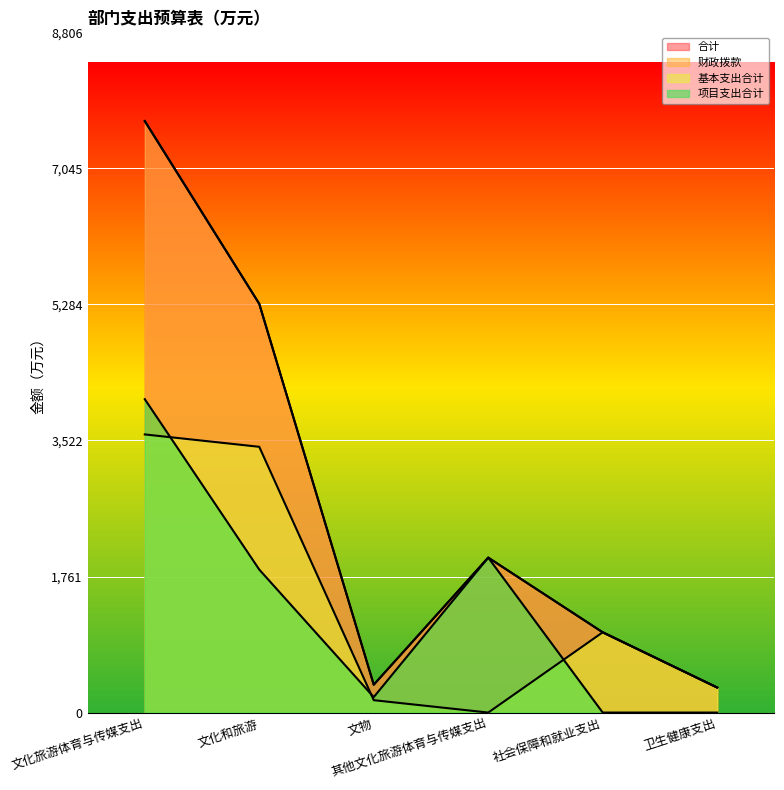

How many lines are shown in the chart?

4